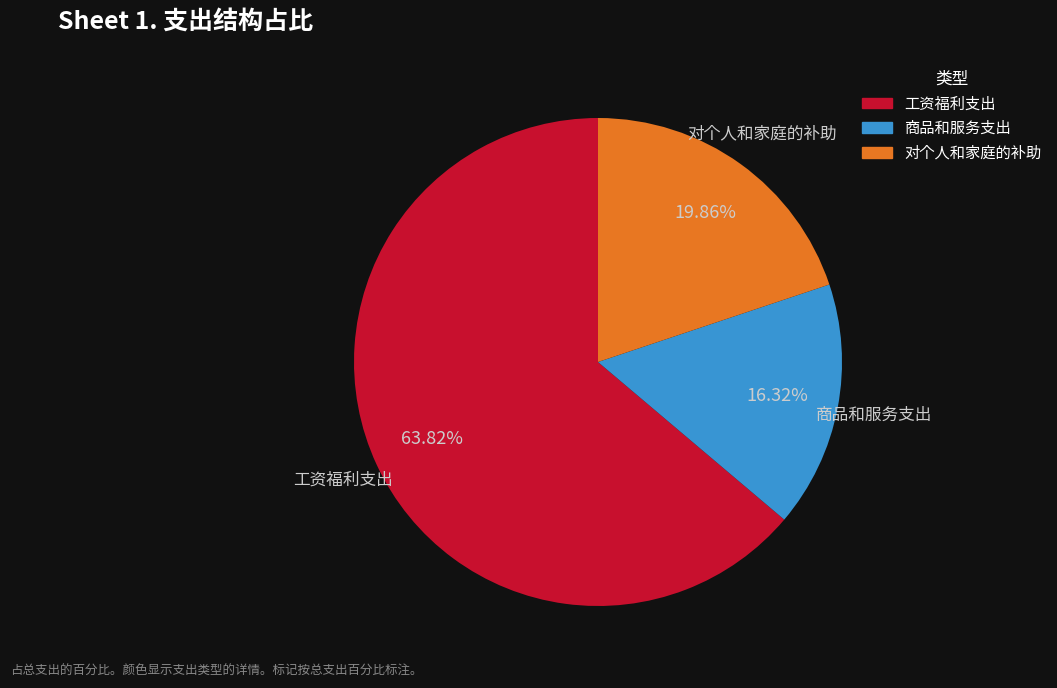

The 对个人和家庭的补助 slice represents 7% of the pie. True or false?

False